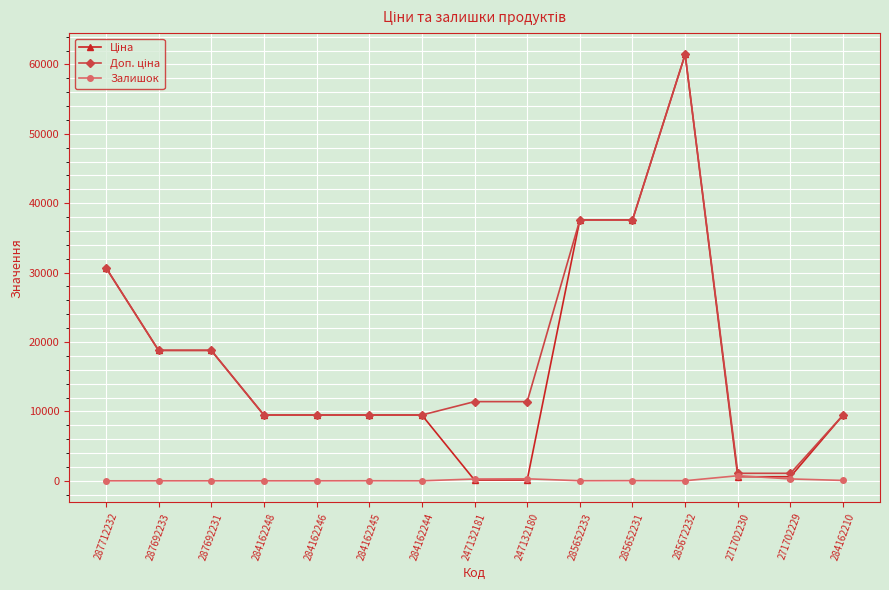

At which category is the sum across all series the highest?

285672232